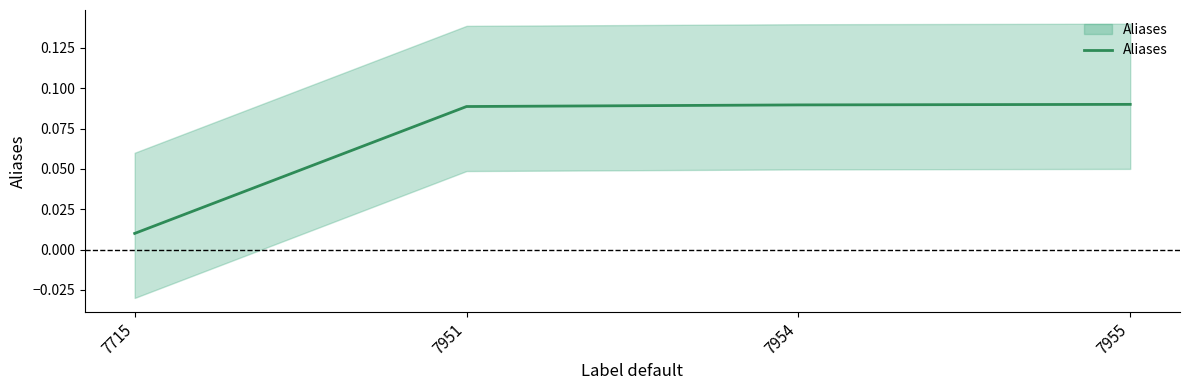

Is it true that the value at 7955 is 0.1?

True